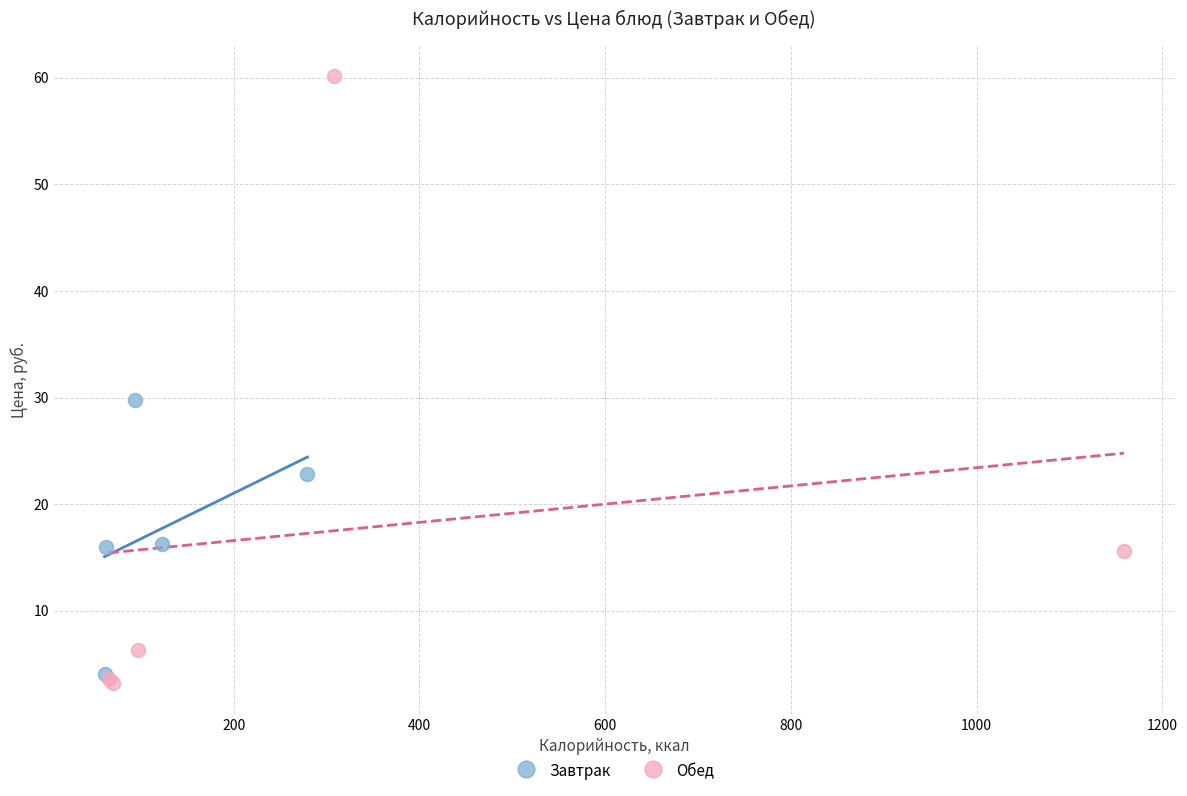

What are all the series names shown in the legend?

Завтрак, Обед